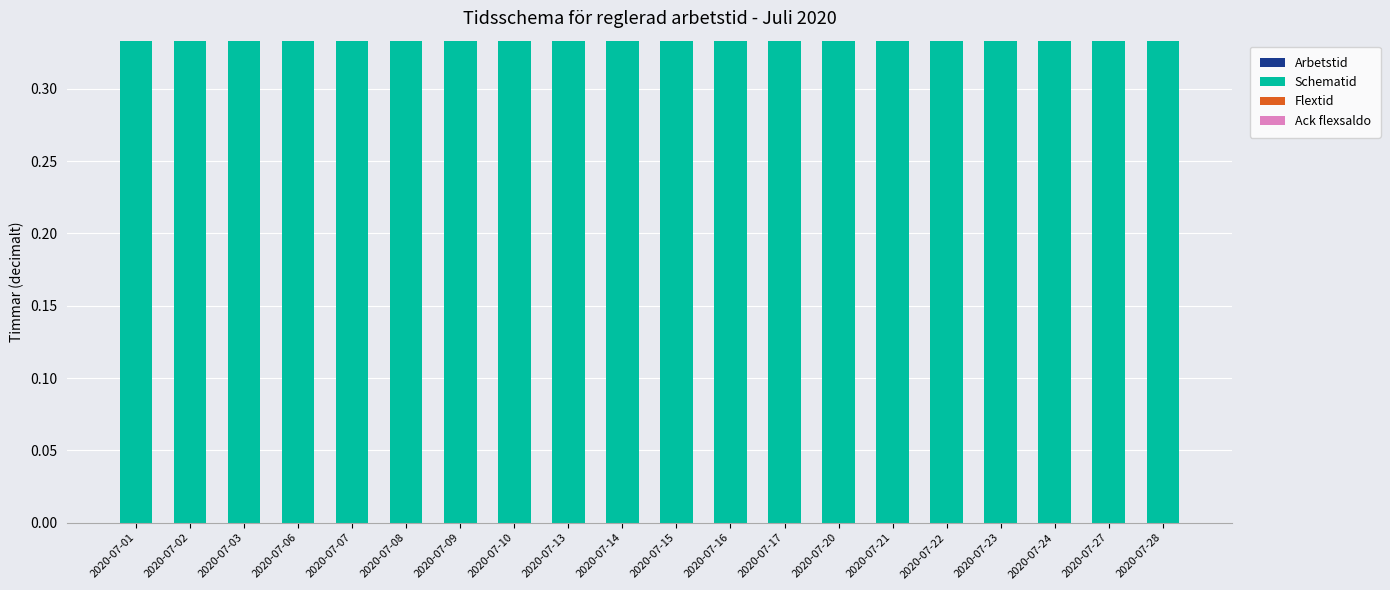

At how many categories does at least one series exceed 0?

20